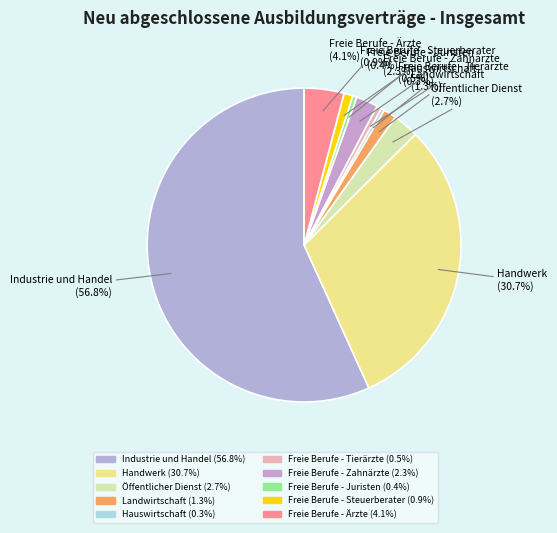

Is Industrie und Handel the majority of the pie?

Yes